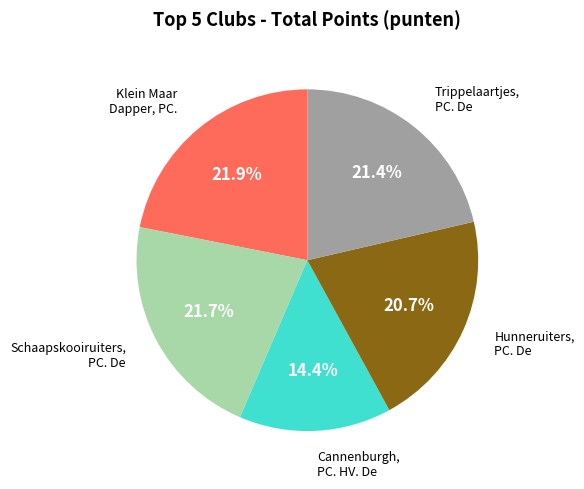

Does any single category account for the majority?

No